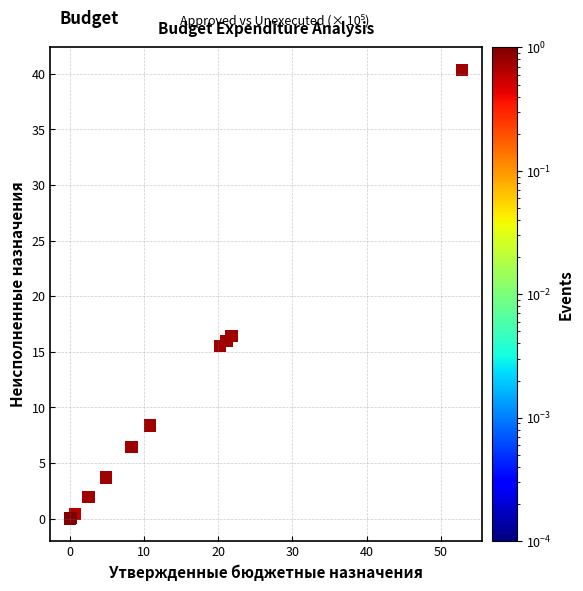

What Y value in the scatter plot is closest to 20?

16.4